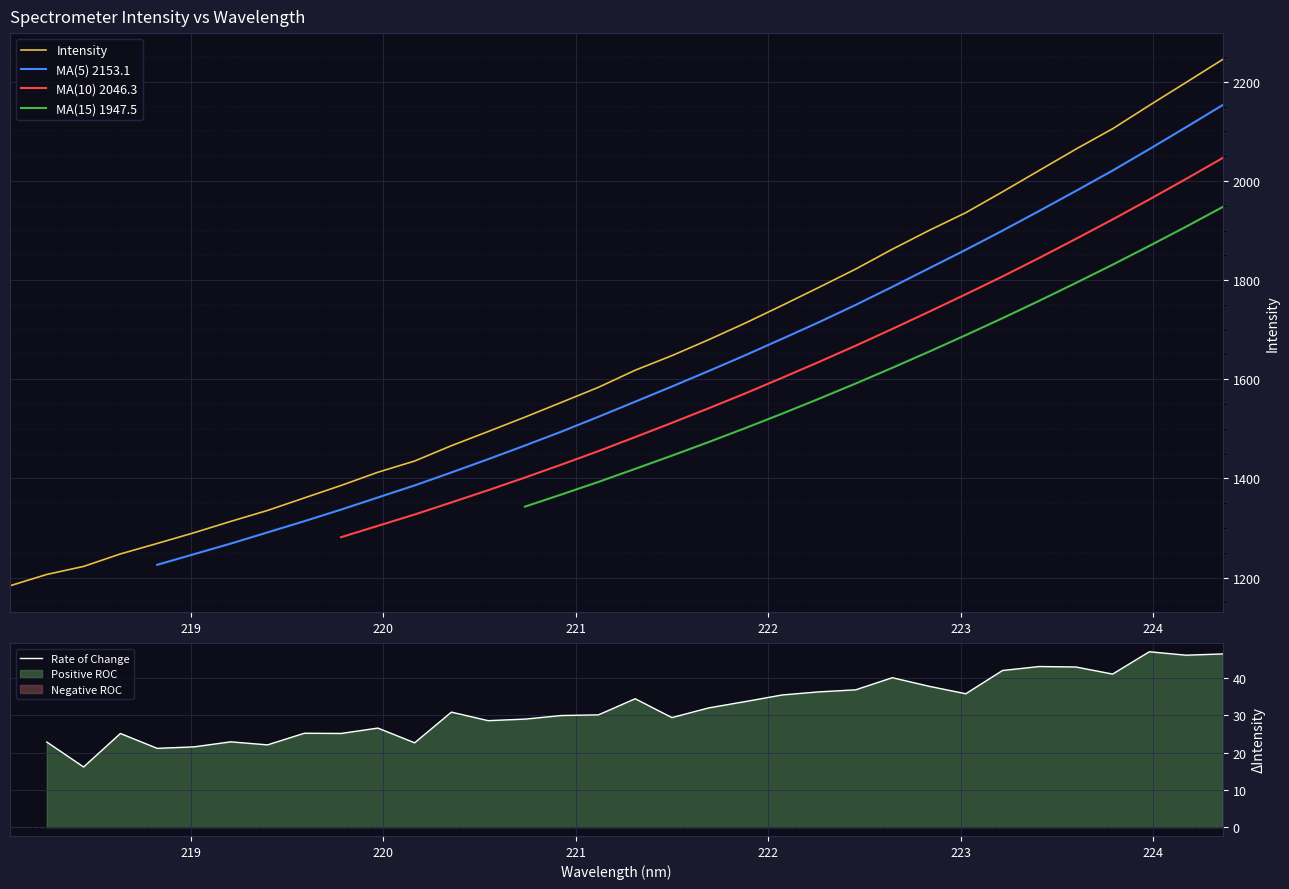

What is the lowest value of the Intensity series?

1183.5